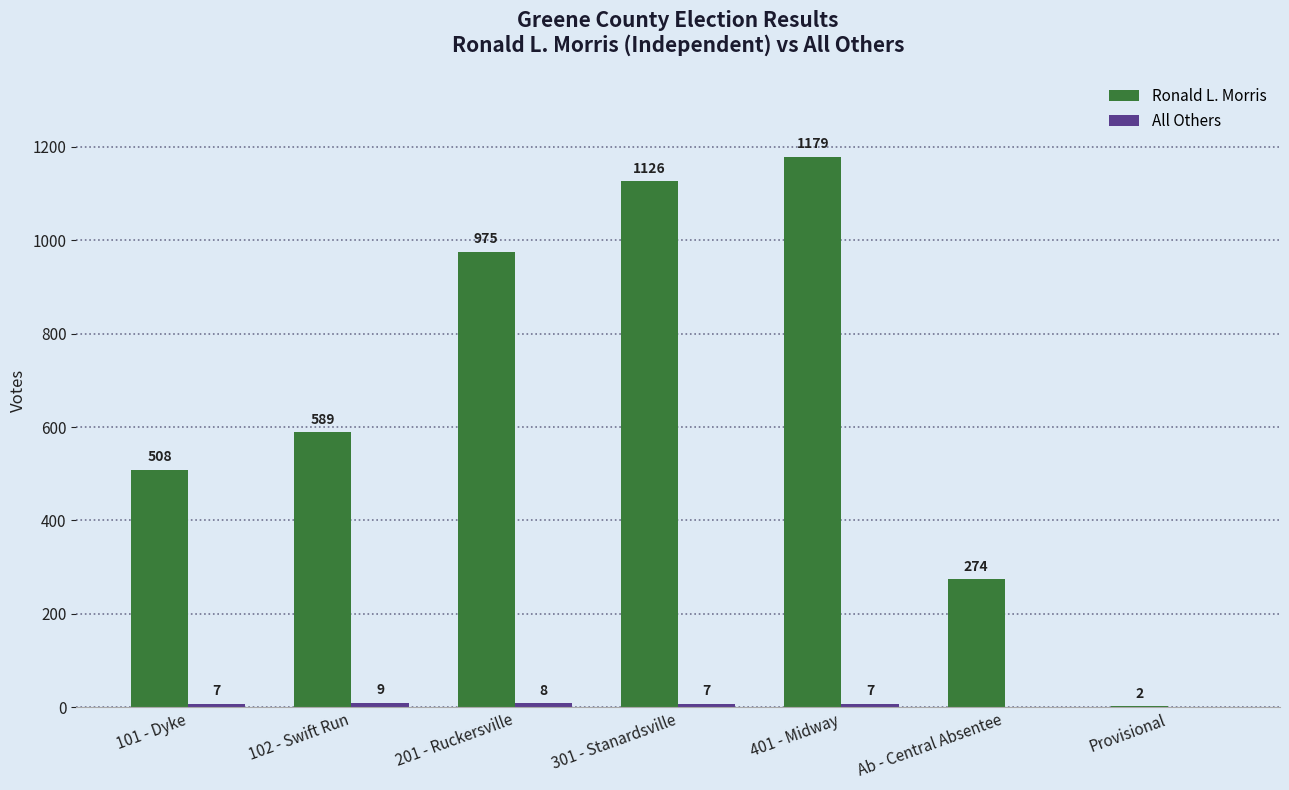

What is the sum of all Ronald L. Morris values?

4653